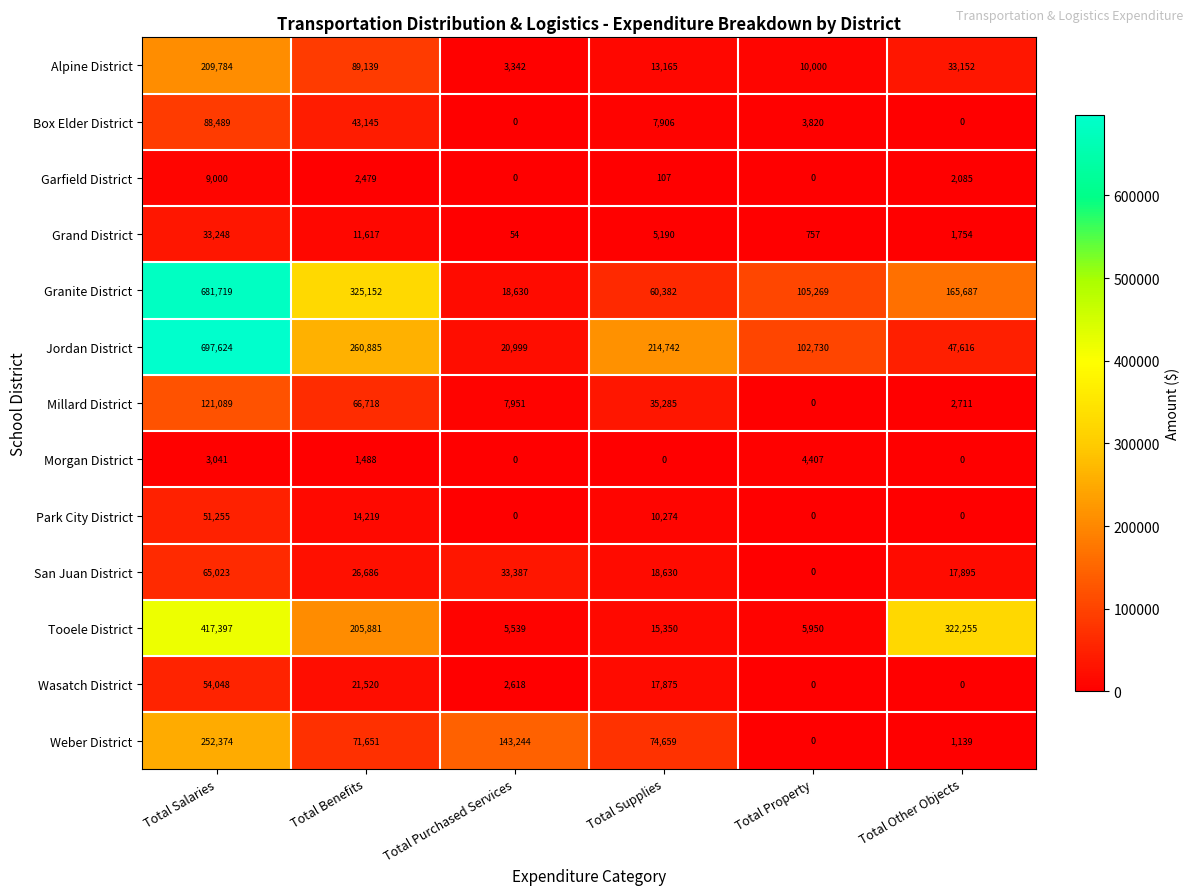

Which series has the largest total across all categories?

Granite District